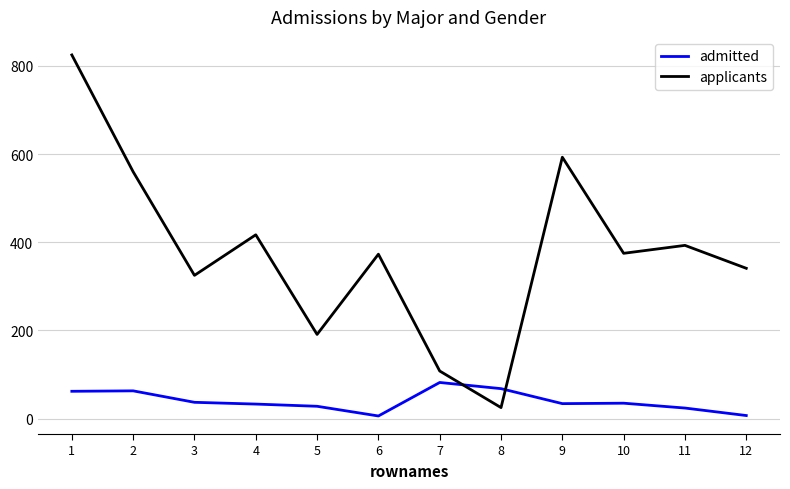

What is the sum of the applicants values at 3 and 2?

885